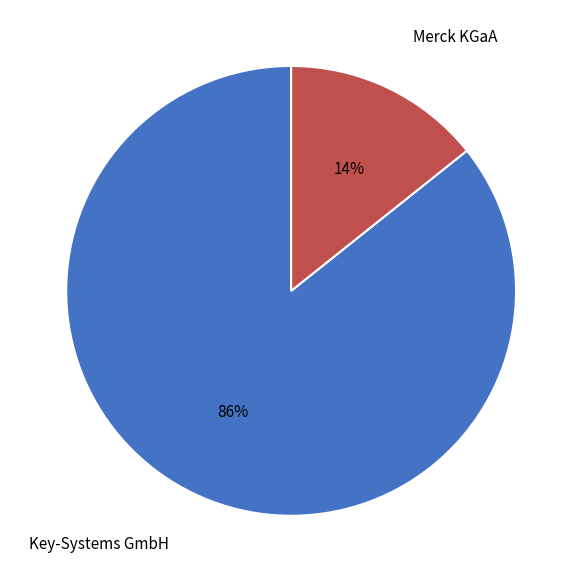

Does any single category account for the majority?

Yes